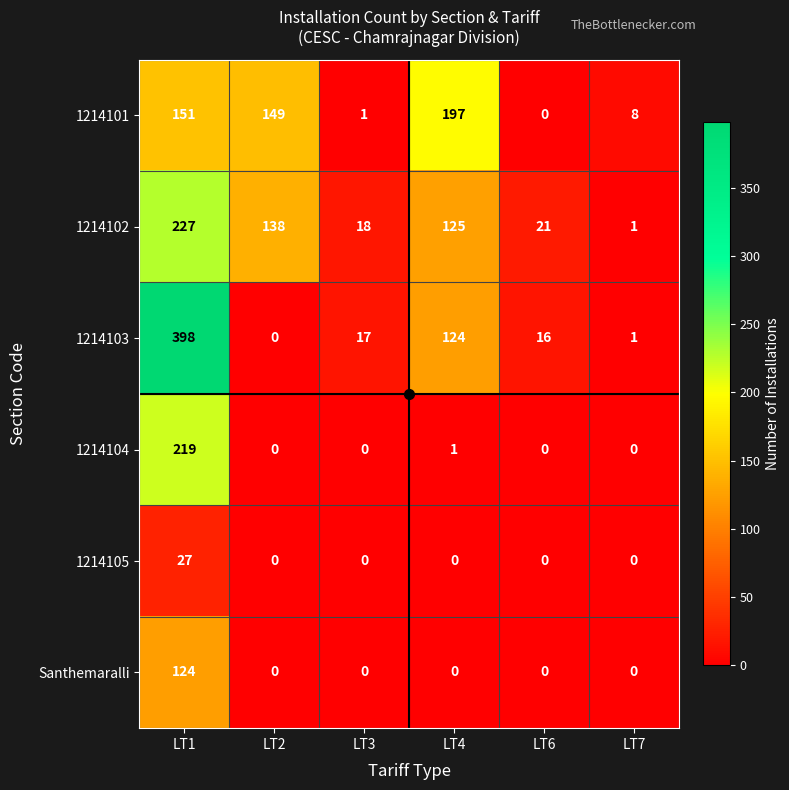

What is the total value across all series at LT6?

37